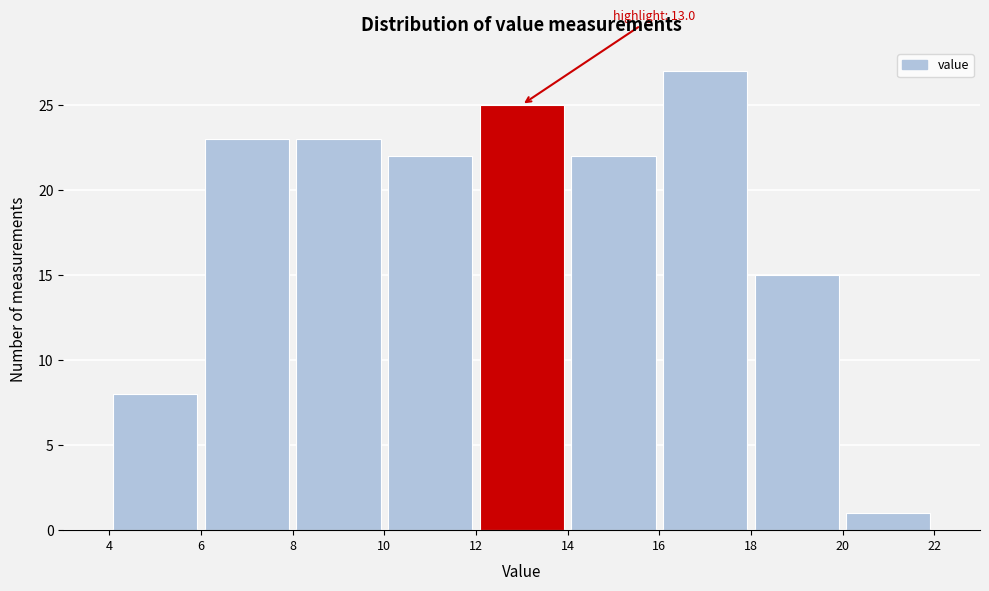

Over which range of the x-axis is the bar tallest?

16 to 18